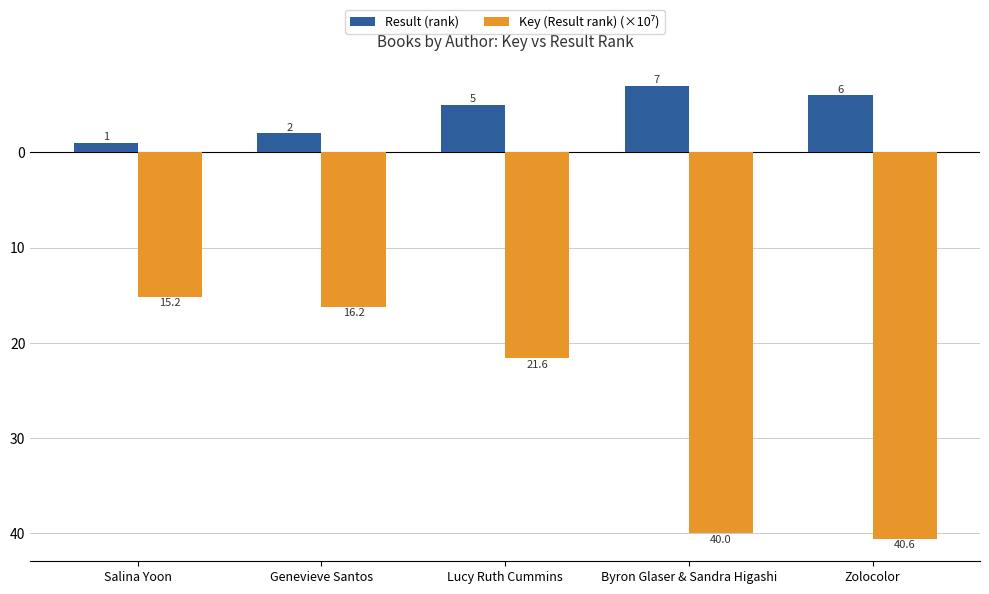

Does the chart contain stacked bars?

No